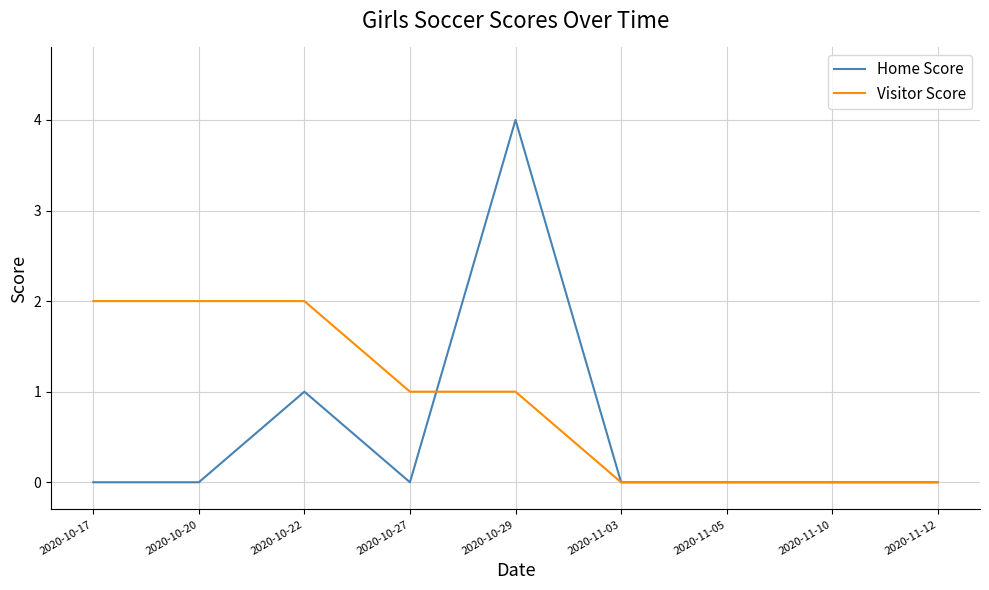

The value of Home Score at 2020-10-20 is 0. True or false?

True